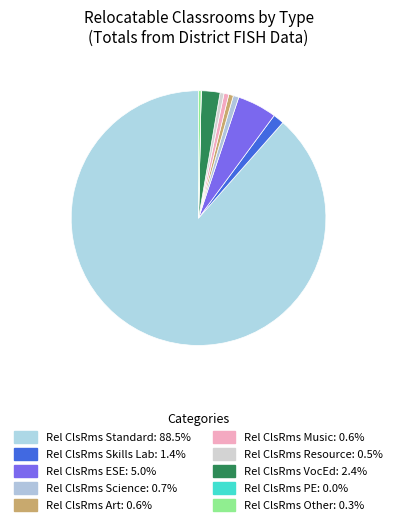

How many segments does this pie chart have?

10